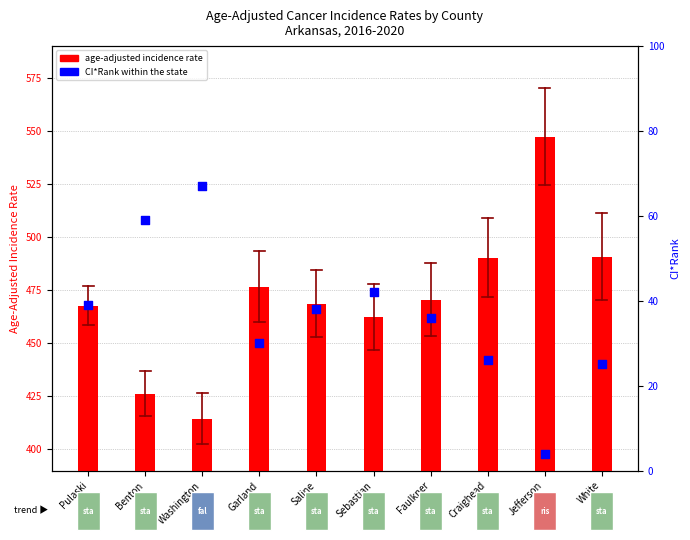

Which series reaches the maximum Y coordinate?

age-adjusted incidence rate